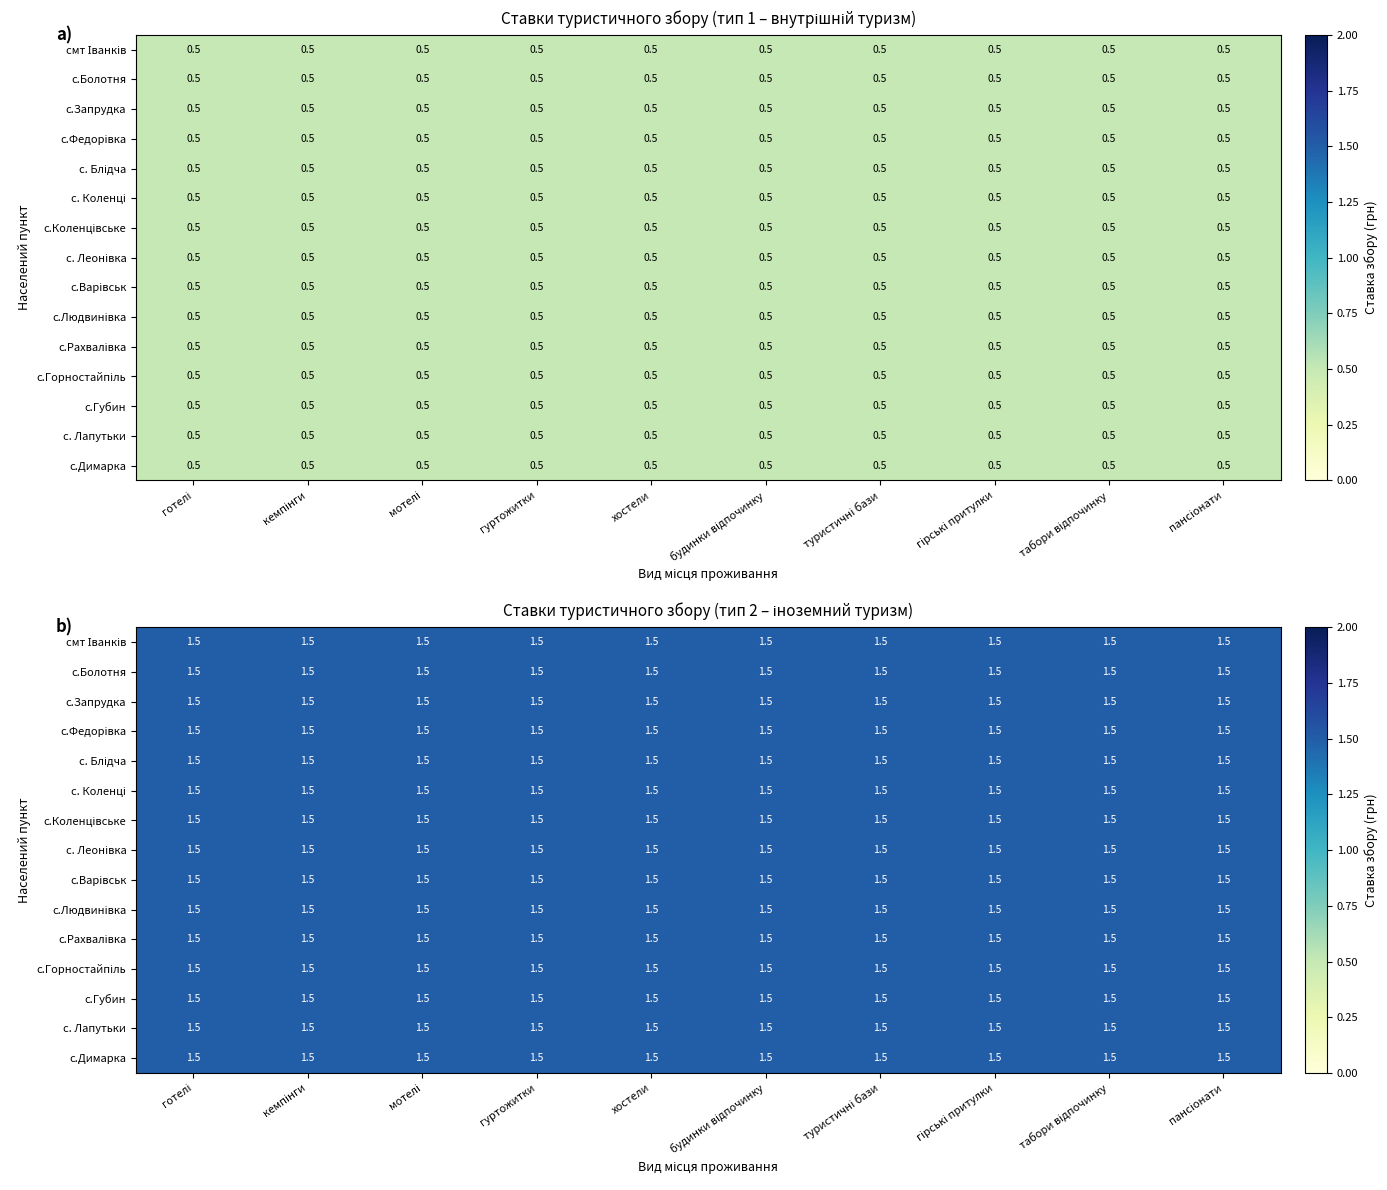

What is the difference between the с. Блідча values at 1 and 2?

1.0